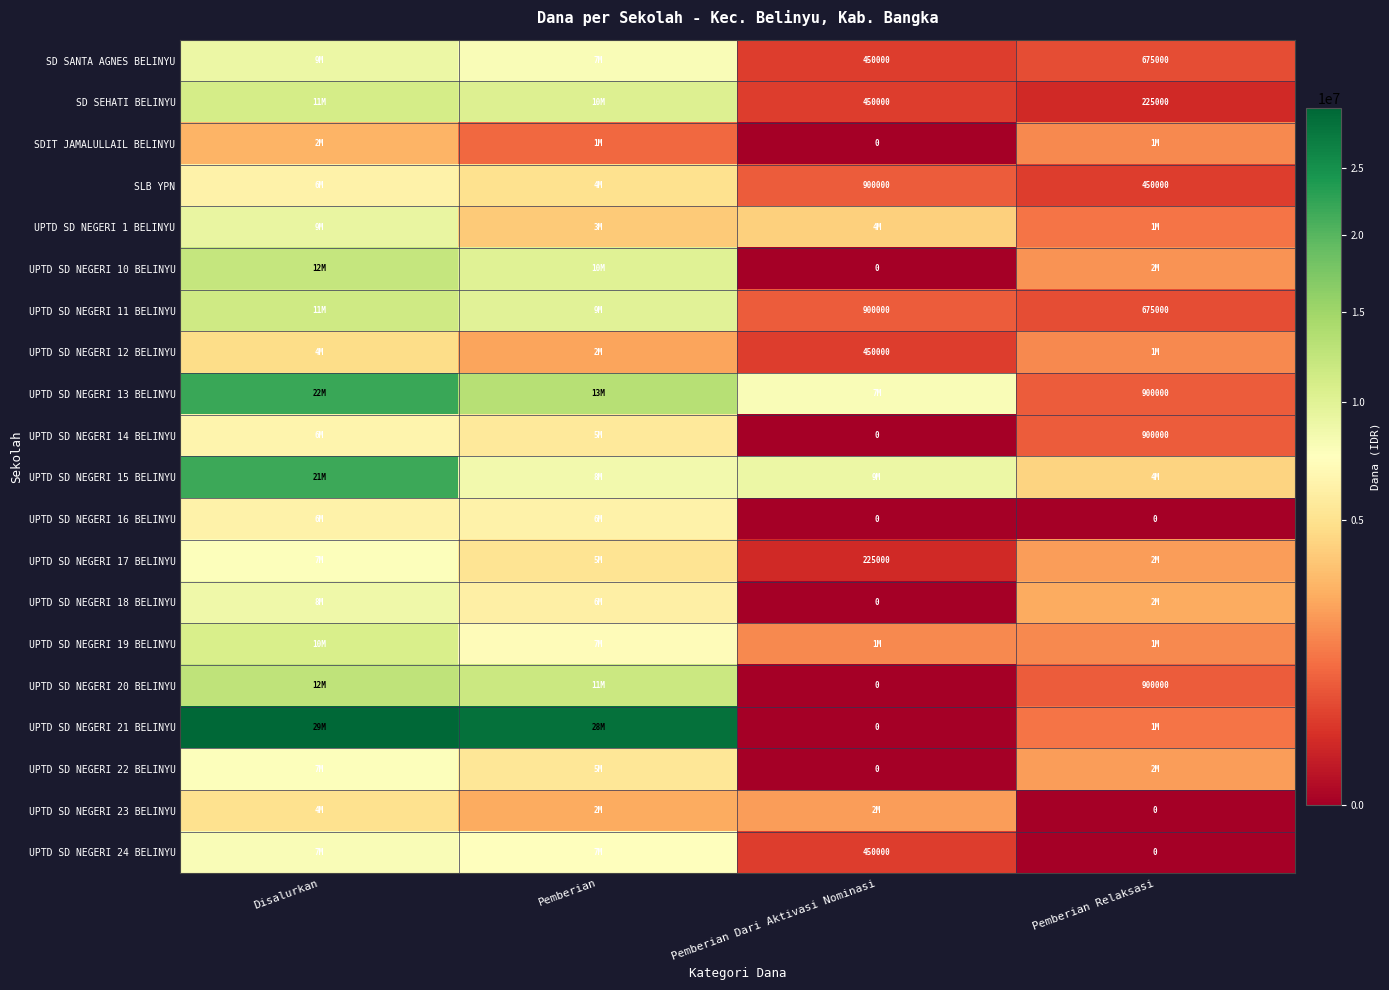

The UPTD SD NEGERI 14 BELINYU series shows 900000 at Pemberian Relaksasi. True or false?

True